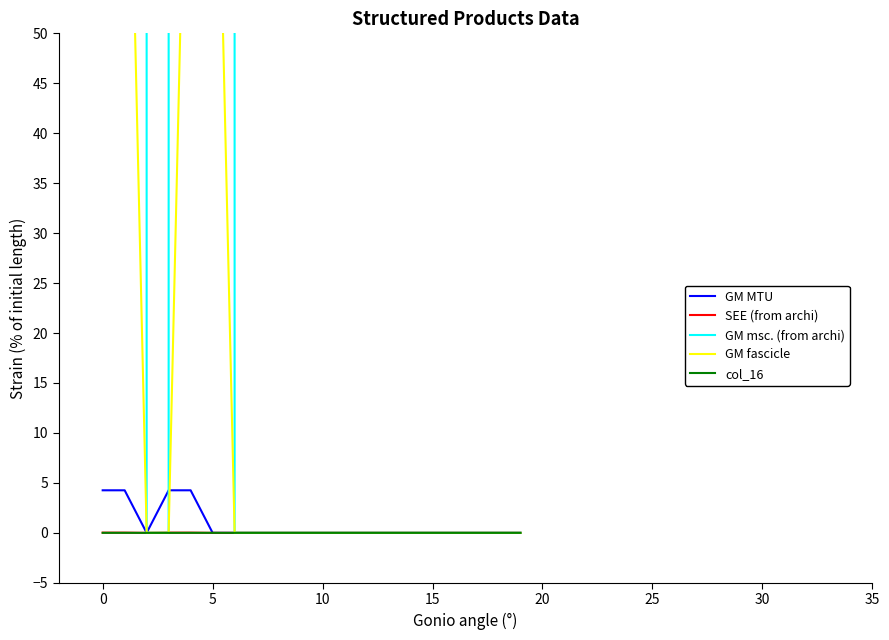

How many lines are shown in the chart?

5